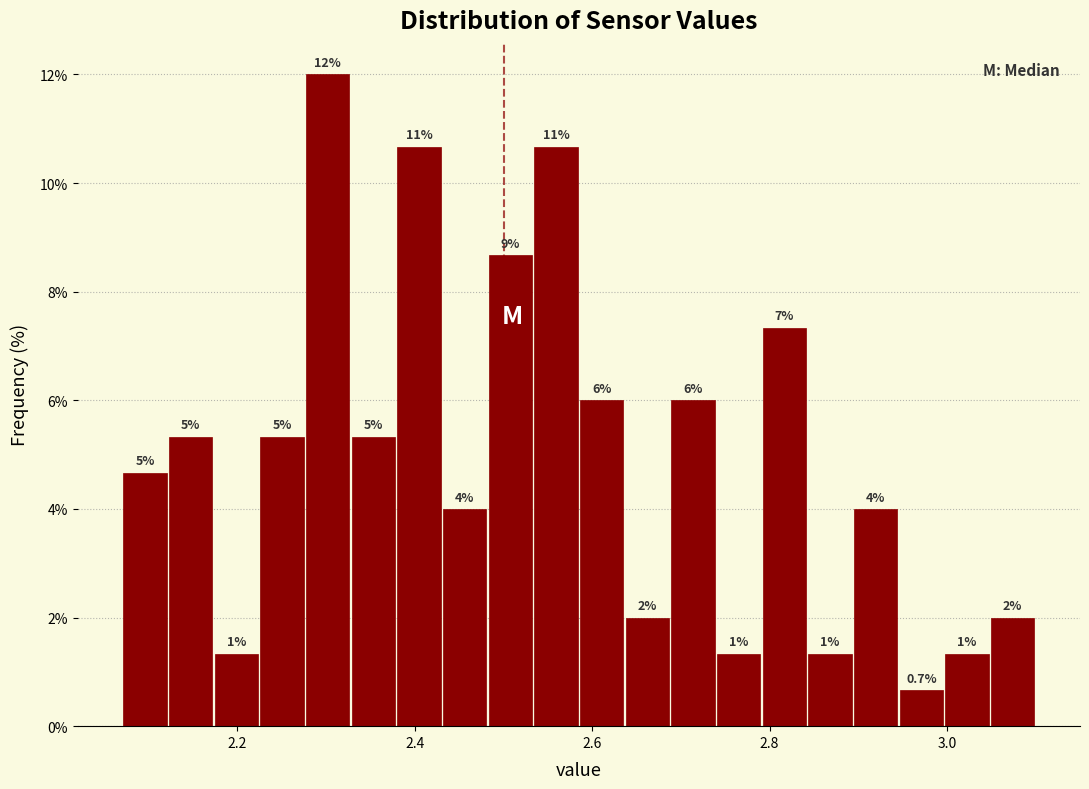

Read against the x-axis, roughly where is the centre of the tallest bar?

2.30